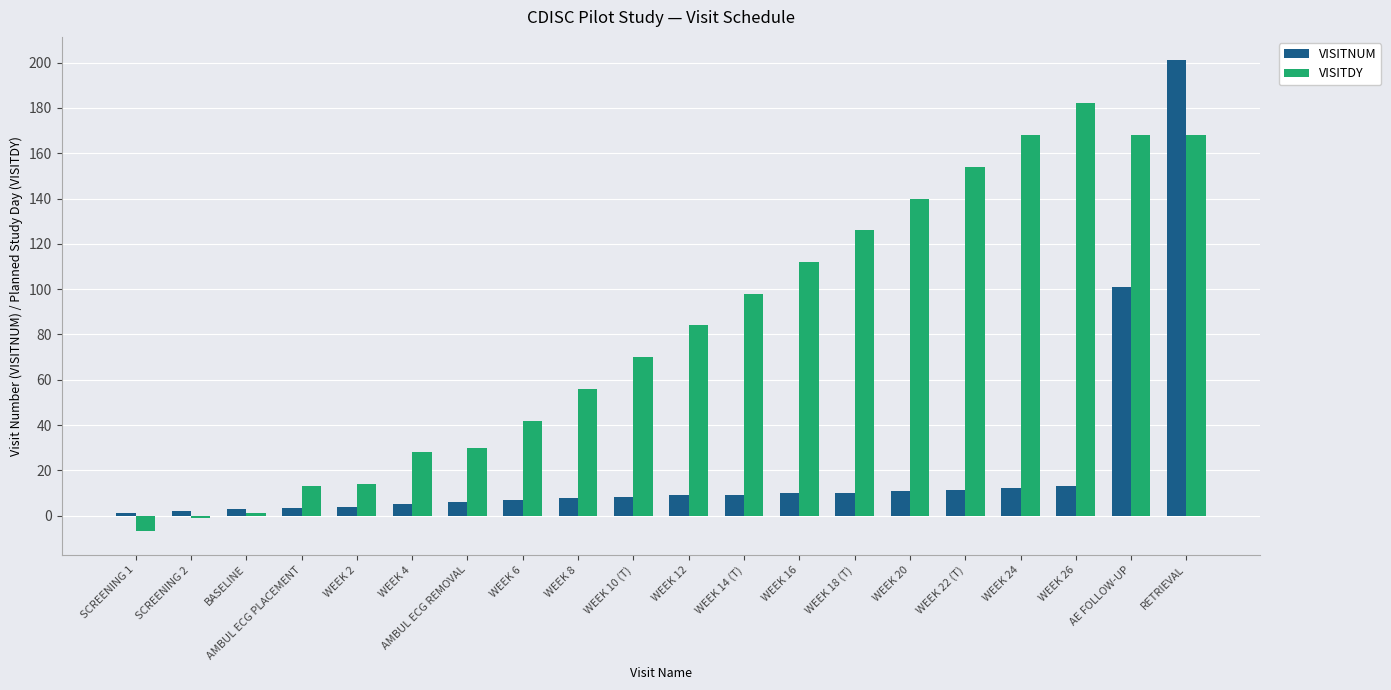

What is the difference between the maximum and minimum values in the VISITNUM series?

200.0